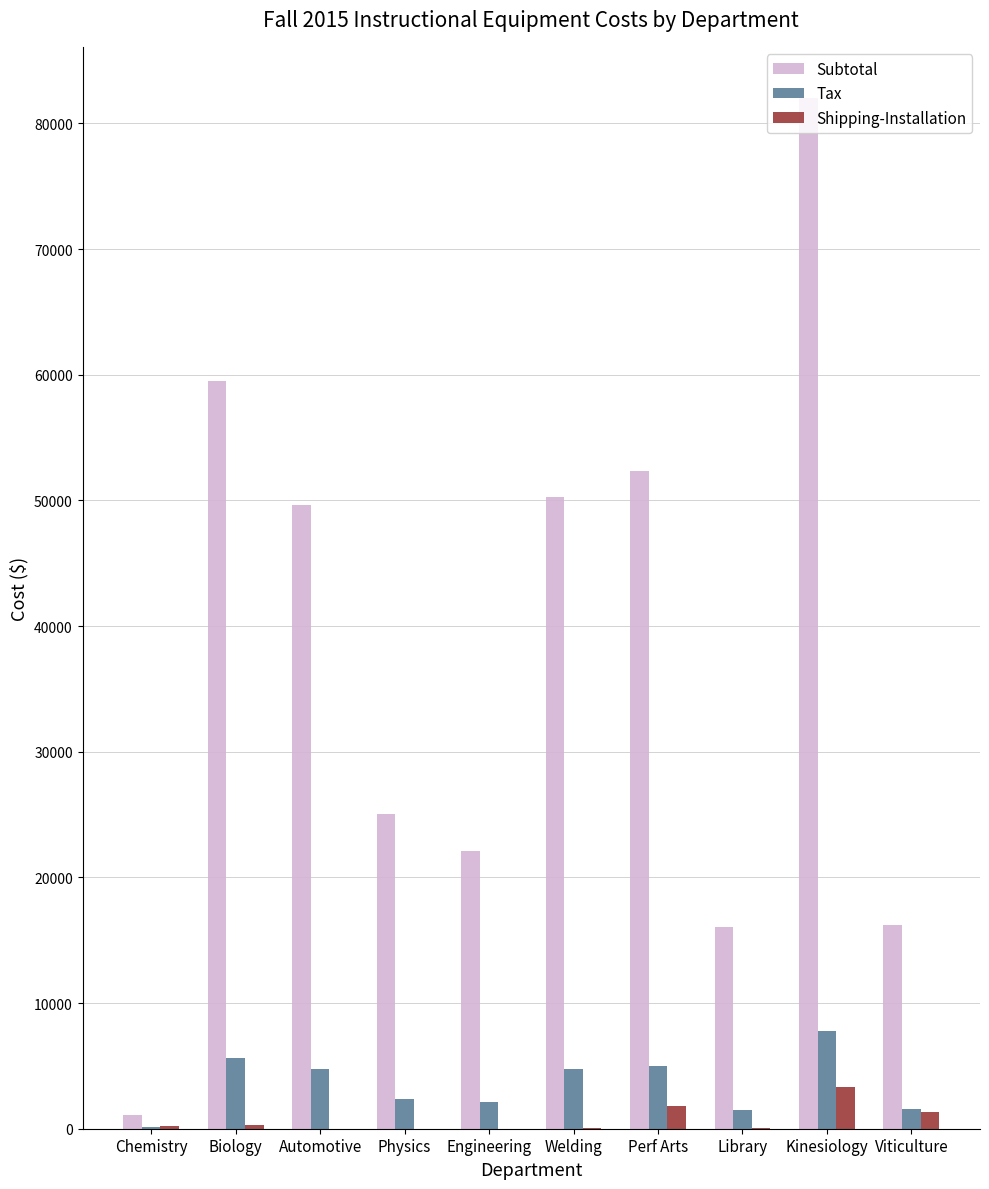

Does the chart contain stacked bars?

No